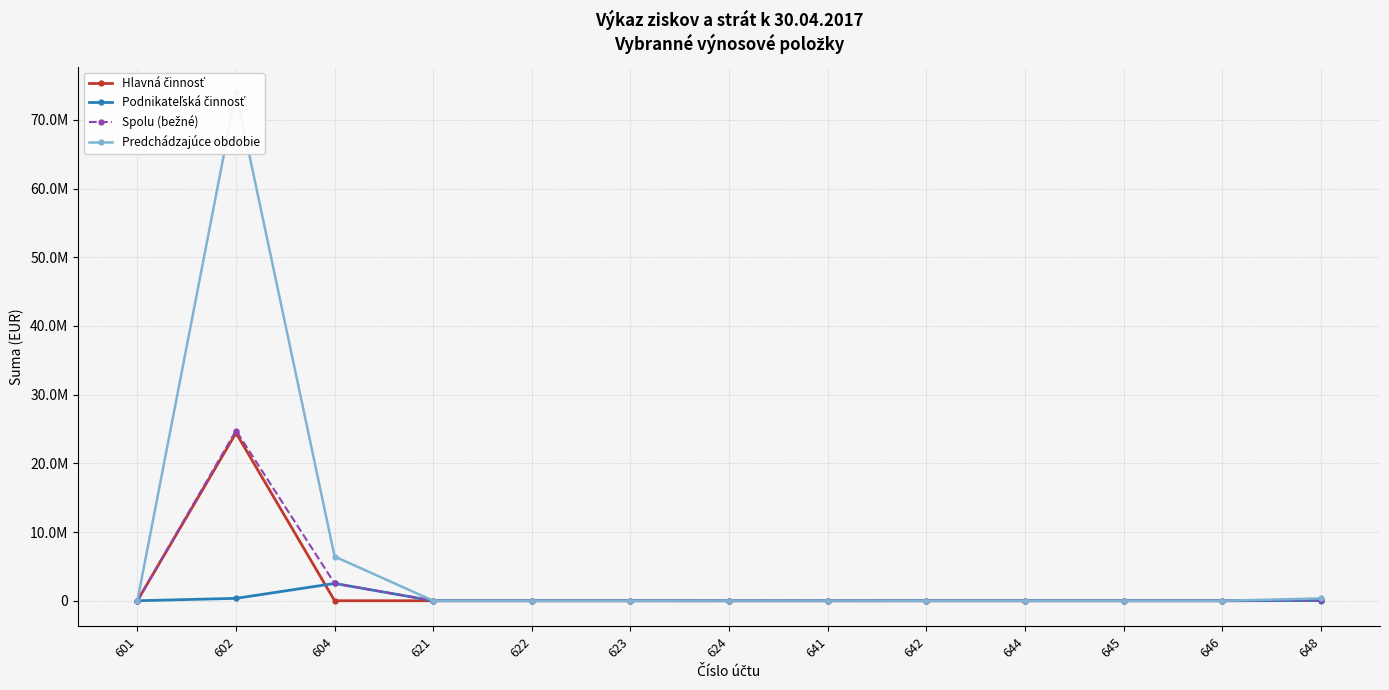

Rank the categories by Predchádzajúce obdobie value from highest to lowest.

602, 604, 648, 641, 624, 621, 644, 646, 645, 601, 622, 623, 642